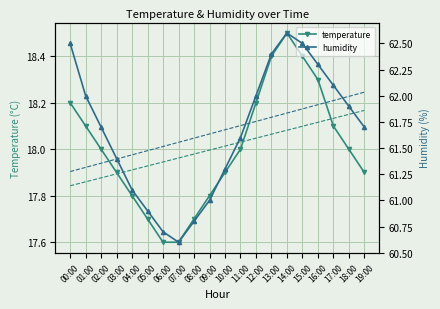

Reading right to left, transcribe all the data shown in this chart.

temperature: 19:00=17.9	18:00=18.0	17:00=18.1	16:00=18.3	15:00=18.4	14:00=18.5	13:00=18.4	12:00=18.2	11:00=18.0	10:00=17.9	09:00=17.8	08:00=17.7	07:00=17.6	06:00=17.6	05:00=17.7	04:00=17.8	03:00=17.9	02:00=18.0	01:00=18.1	00:00=18.2
temp trend: 19:00=18.2	18:00=18.2	17:00=18.1	16:00=18.1	15:00=18.1	14:00=18.1	13:00=18.1	12:00=18.0	11:00=18.0	10:00=18.0	09:00=18.0	08:00=18.0	07:00=18.0	06:00=17.9	05:00=17.9	04:00=17.9	03:00=17.9	02:00=17.9	01:00=17.9	00:00=17.8
humidity: 19:00=61.7	18:00=61.9	17:00=62.1	16:00=62.3	15:00=62.5	14:00=62.6	13:00=62.4	12:00=62.0	11:00=61.6	10:00=61.3	09:00=61.0	08:00=60.8	07:00=60.6	06:00=60.7	05:00=60.9	04:00=61.1	03:00=61.4	02:00=61.7	01:00=62.0	00:00=62.5
hum trend: 19:00=62.0	18:00=62.0	17:00=62.0	16:00=61.9	15:00=61.9	14:00=61.8	13:00=61.8	12:00=61.8	11:00=61.7	10:00=61.7	09:00=61.6	08:00=61.6	07:00=61.6	06:00=61.5	05:00=61.5	04:00=61.4	03:00=61.4	02:00=61.4	01:00=61.3	00:00=61.3